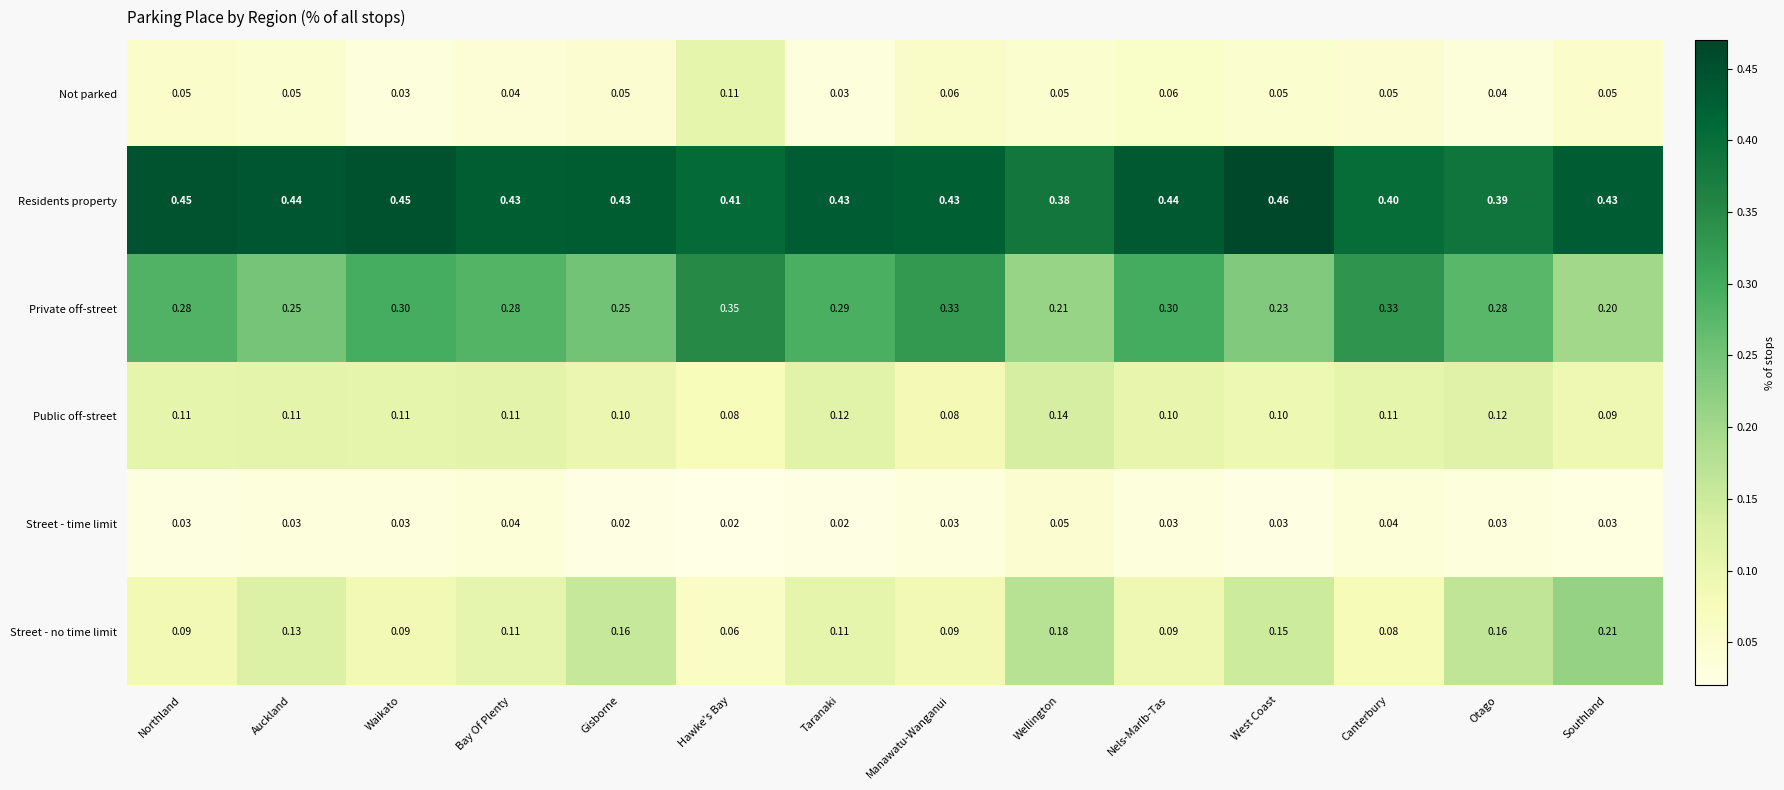

At Nels-Marlb-Tas, list the series in order from smallest to largest.

Street - time limit, Not parked, Street - no time limit, Public off-street, Private off-street, Residents property